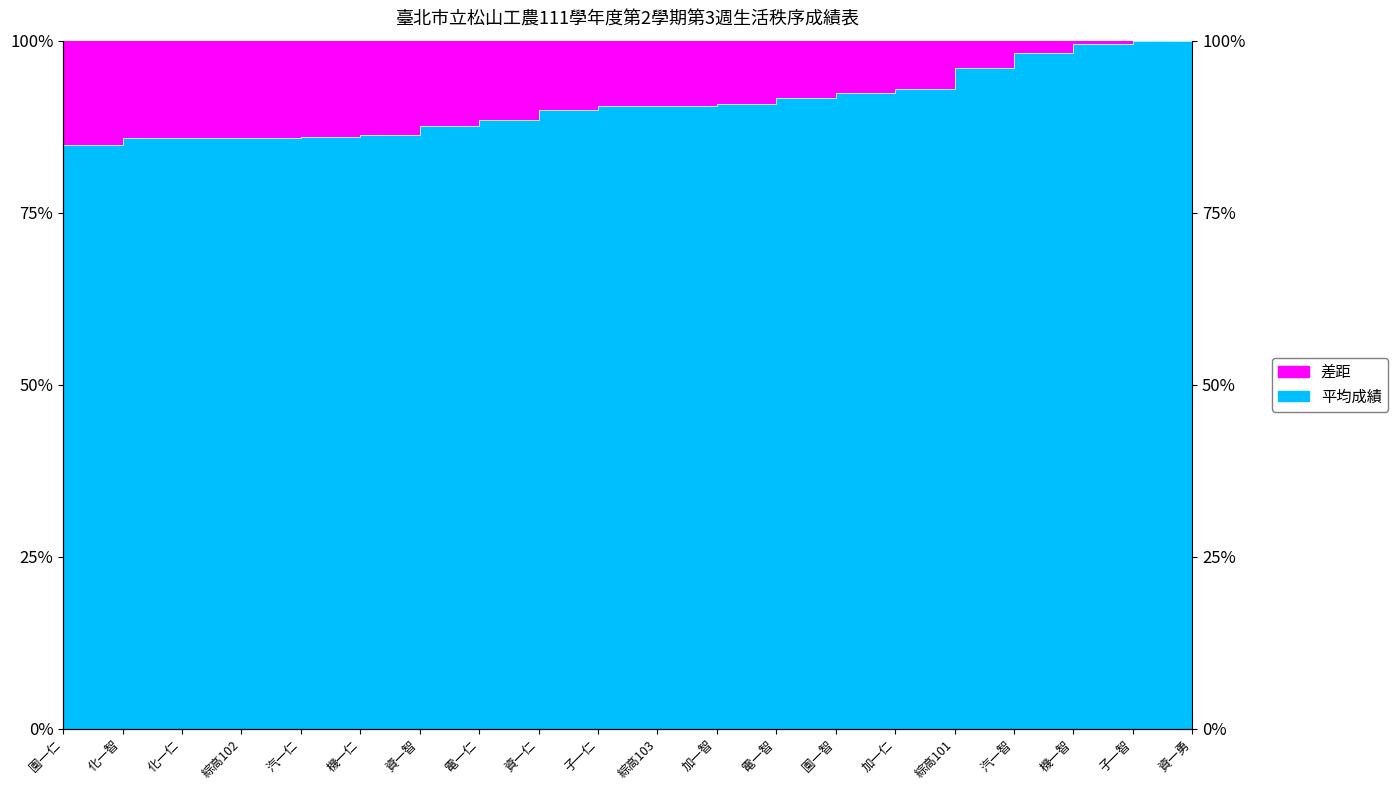

What is the greatest value displayed?

100.0